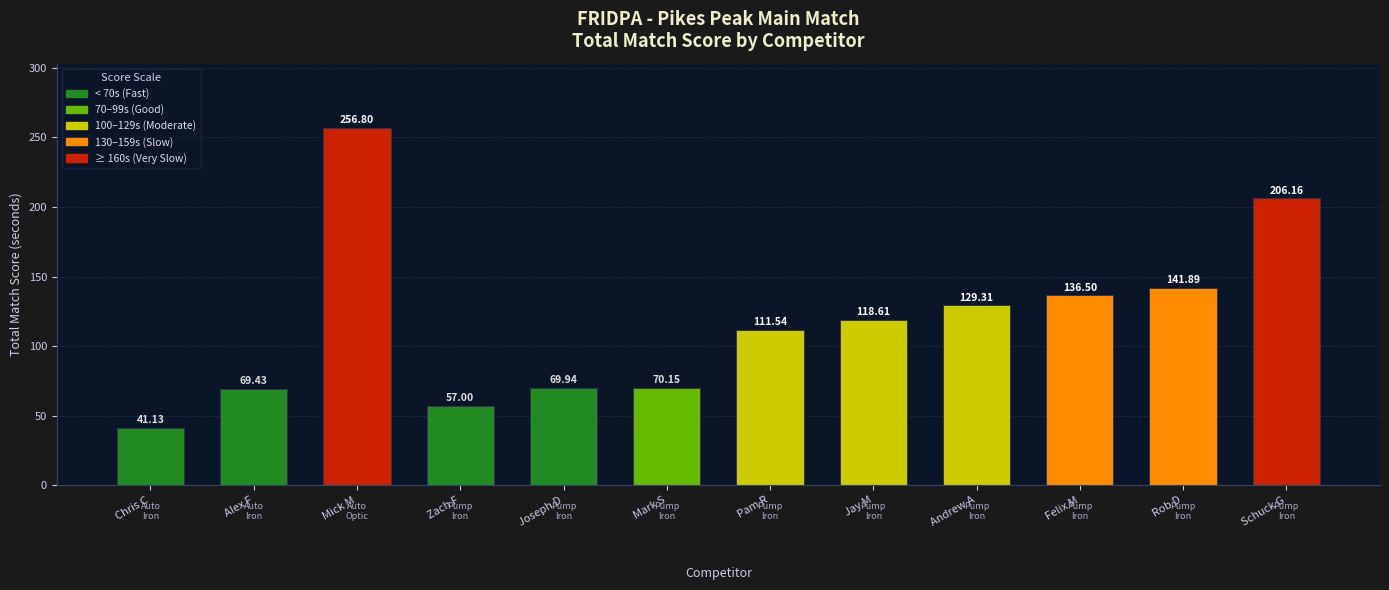

The chart shows a value of 41.1 at Chris C. True or false?

True